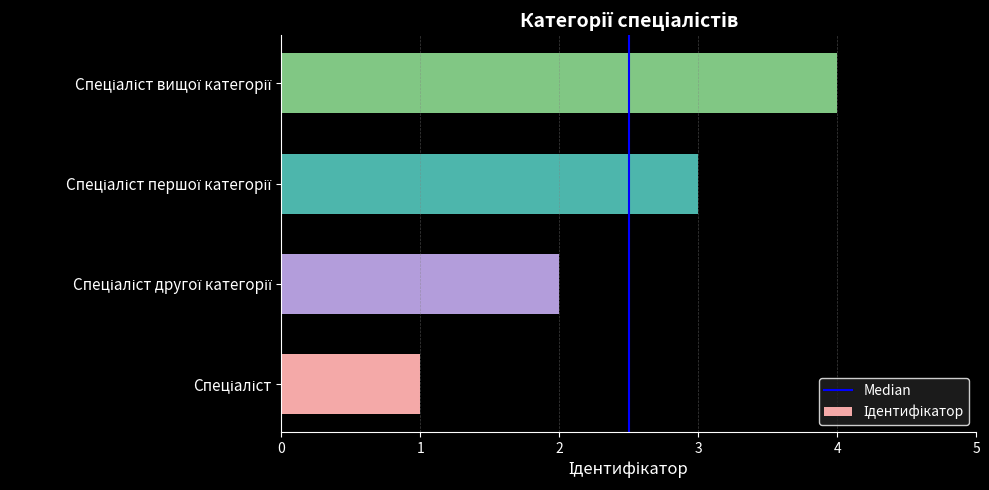

What is the maximum value shown in the chart?

4